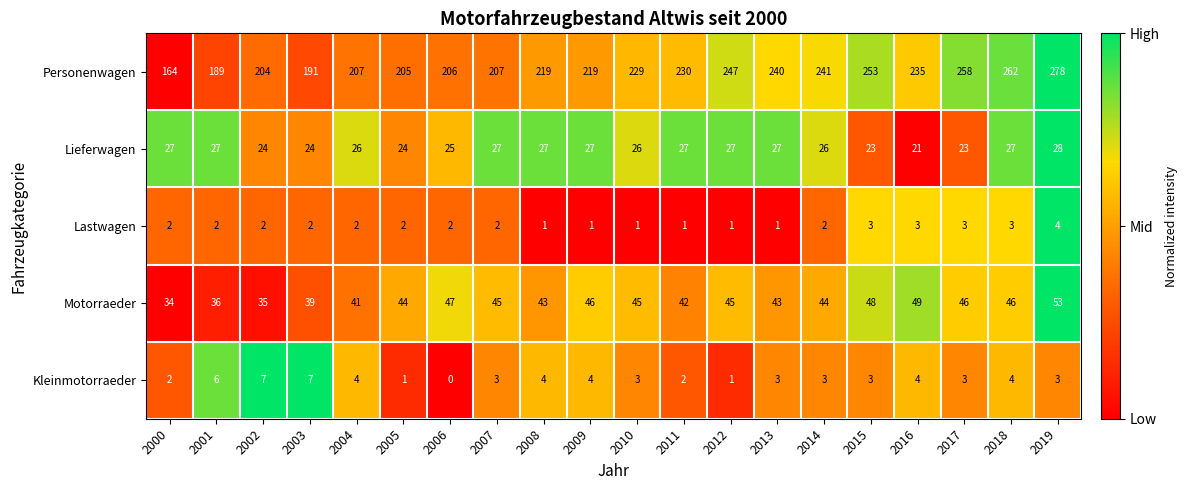

What is the minimum value for Motorraeder?

34